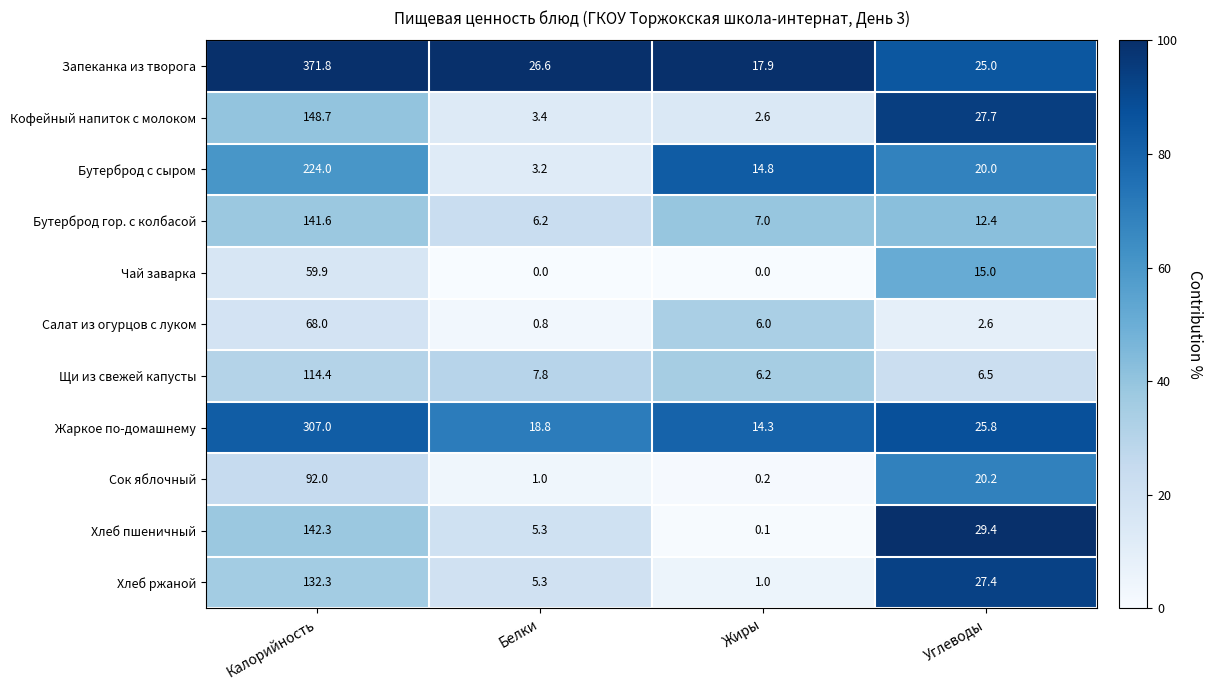

How many distinct data groups are displayed?

11